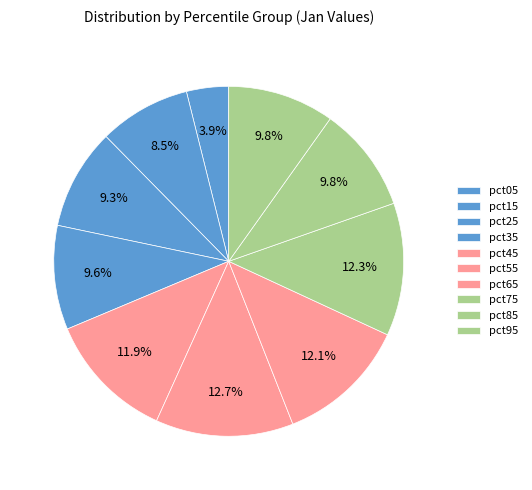

What percentage is NOT represented by pct35?

90.4%